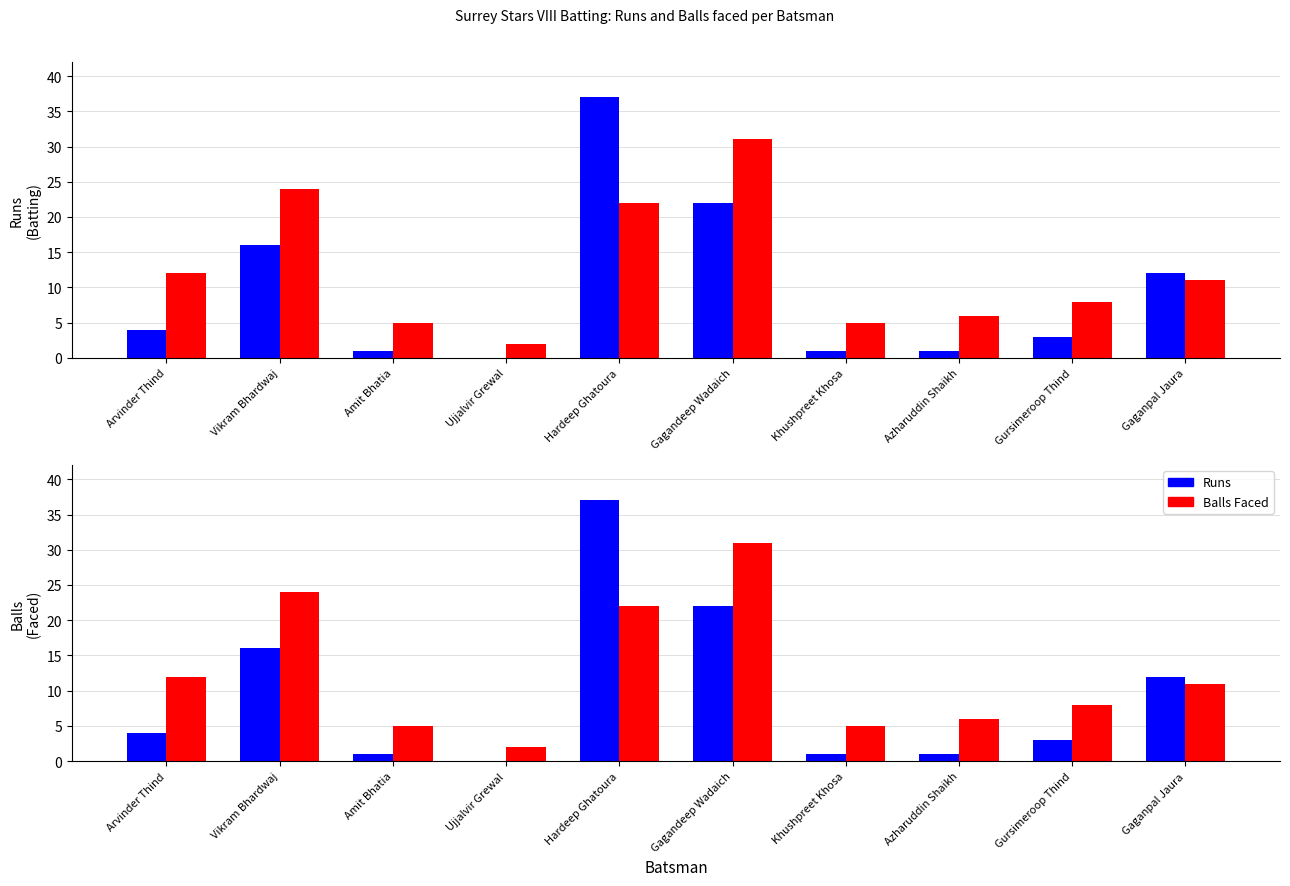

Reading left to right, transcribe all the data shown in this chart.

Runs: 4	16	1	0	37	22	1	1	3	12
Balls: 12	24	5	2	22	31	5	6	8	11